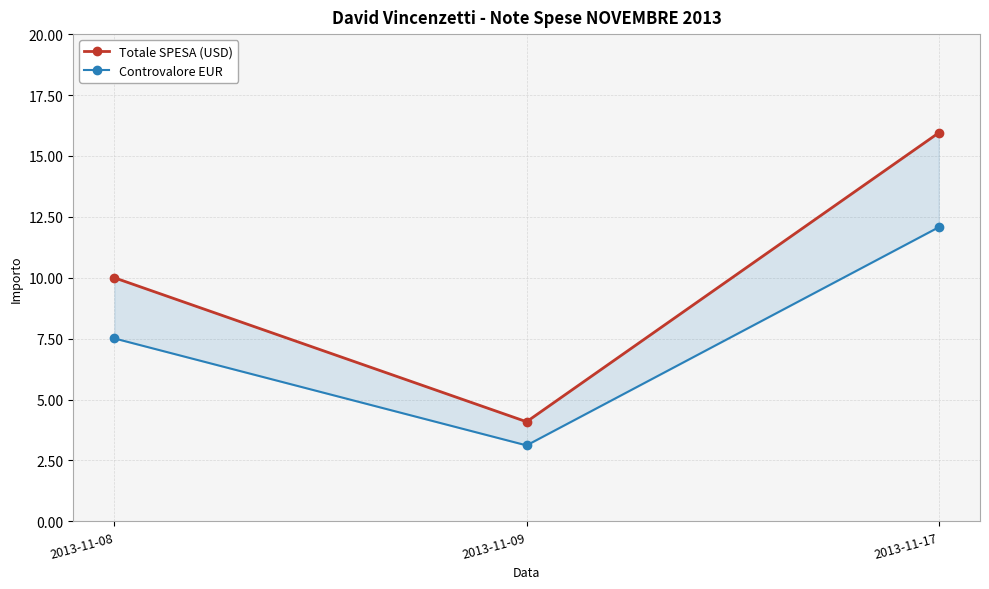

Rank the categories by Totale SPESA (USD) value from lowest to highest.

2013-11-09, 2013-11-08, 2013-11-17